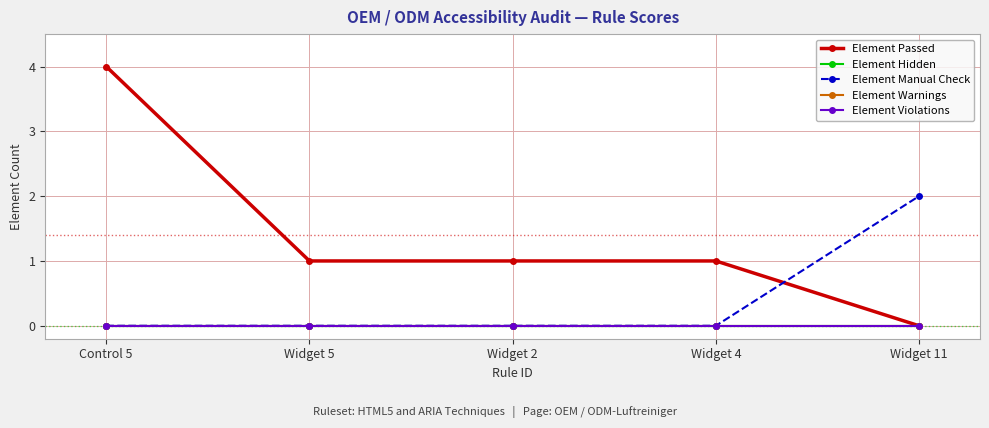

Which series has the widest spread of values?

Element Passed